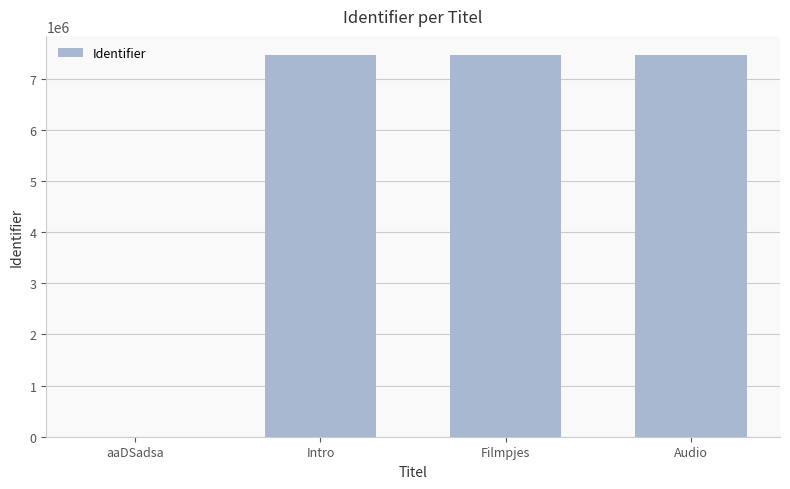

What is the change in value from aaDSadsa to Filmpjes?

+7463306